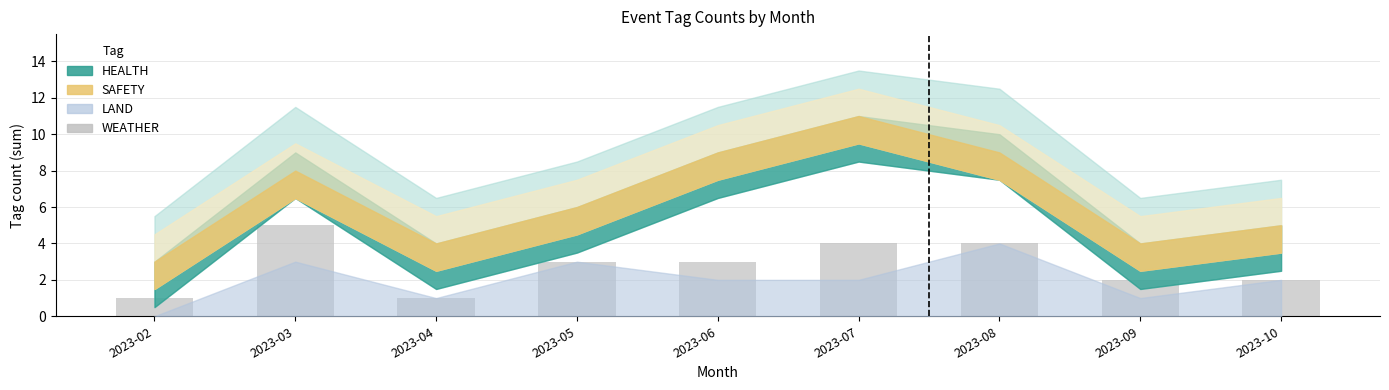

What is the value of the 7th bar from the left?

4